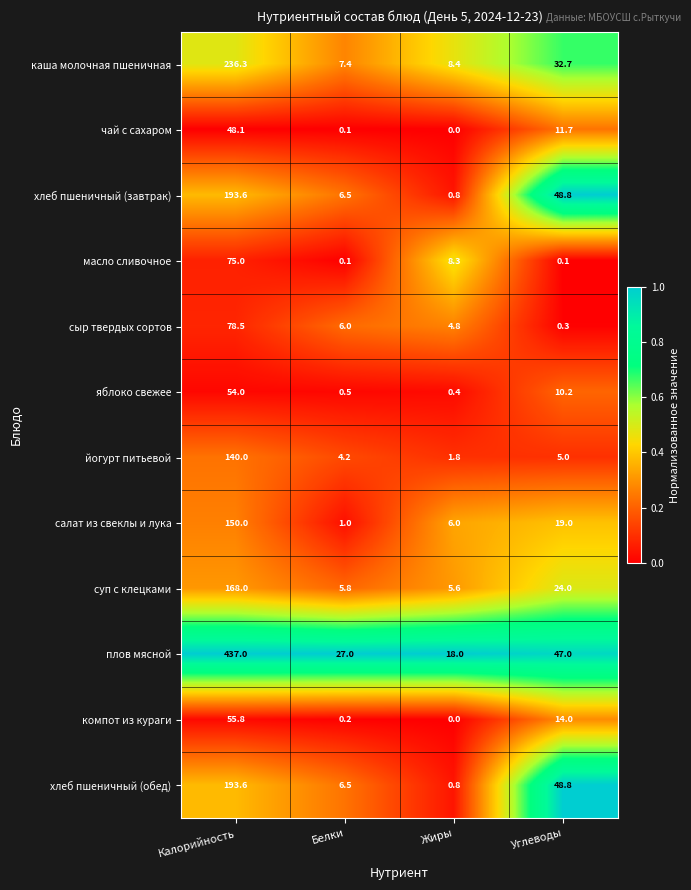

The компот из кураги series shows 0.0 at Жиры. True or false?

True